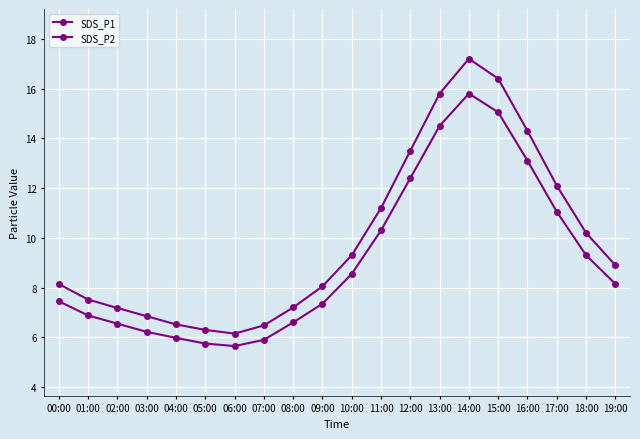

How many lines are shown in the chart?

2